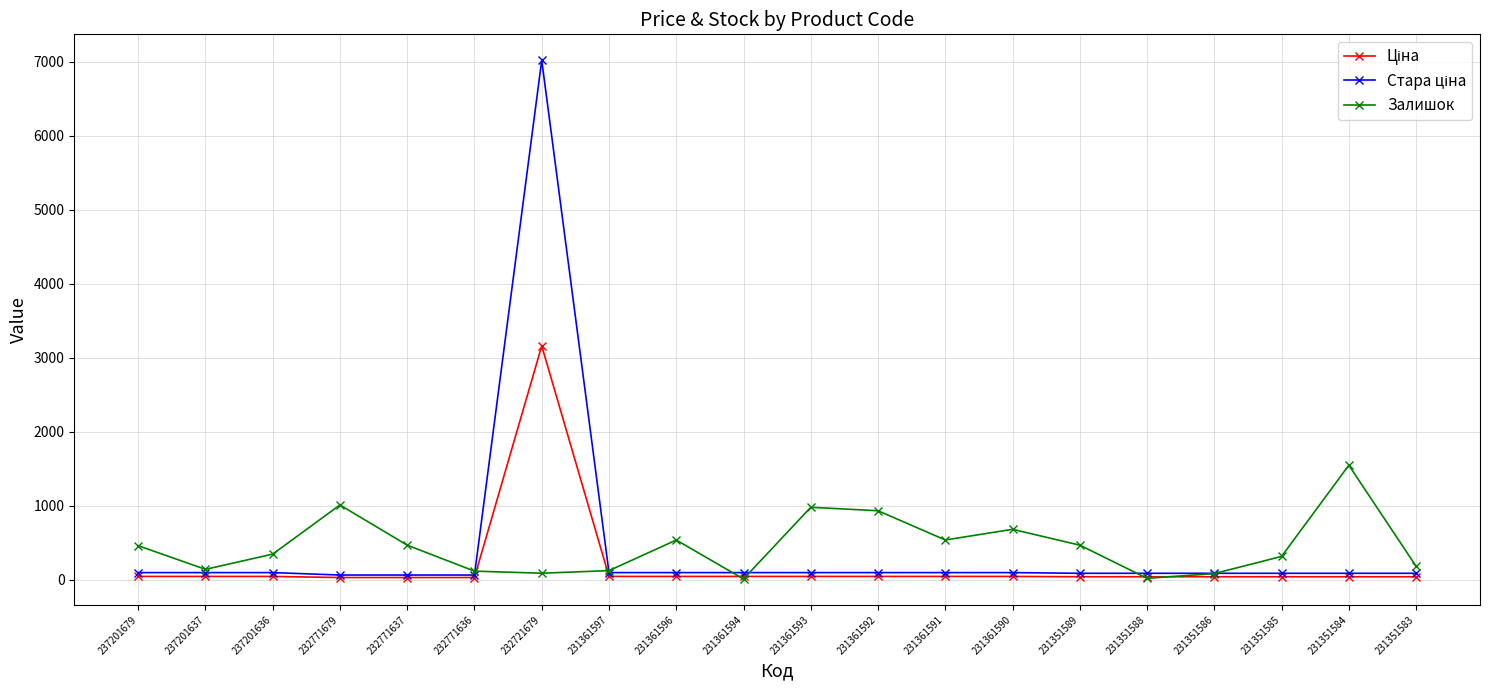

True or false: Залишок has more than 0 interior local peaks.

True